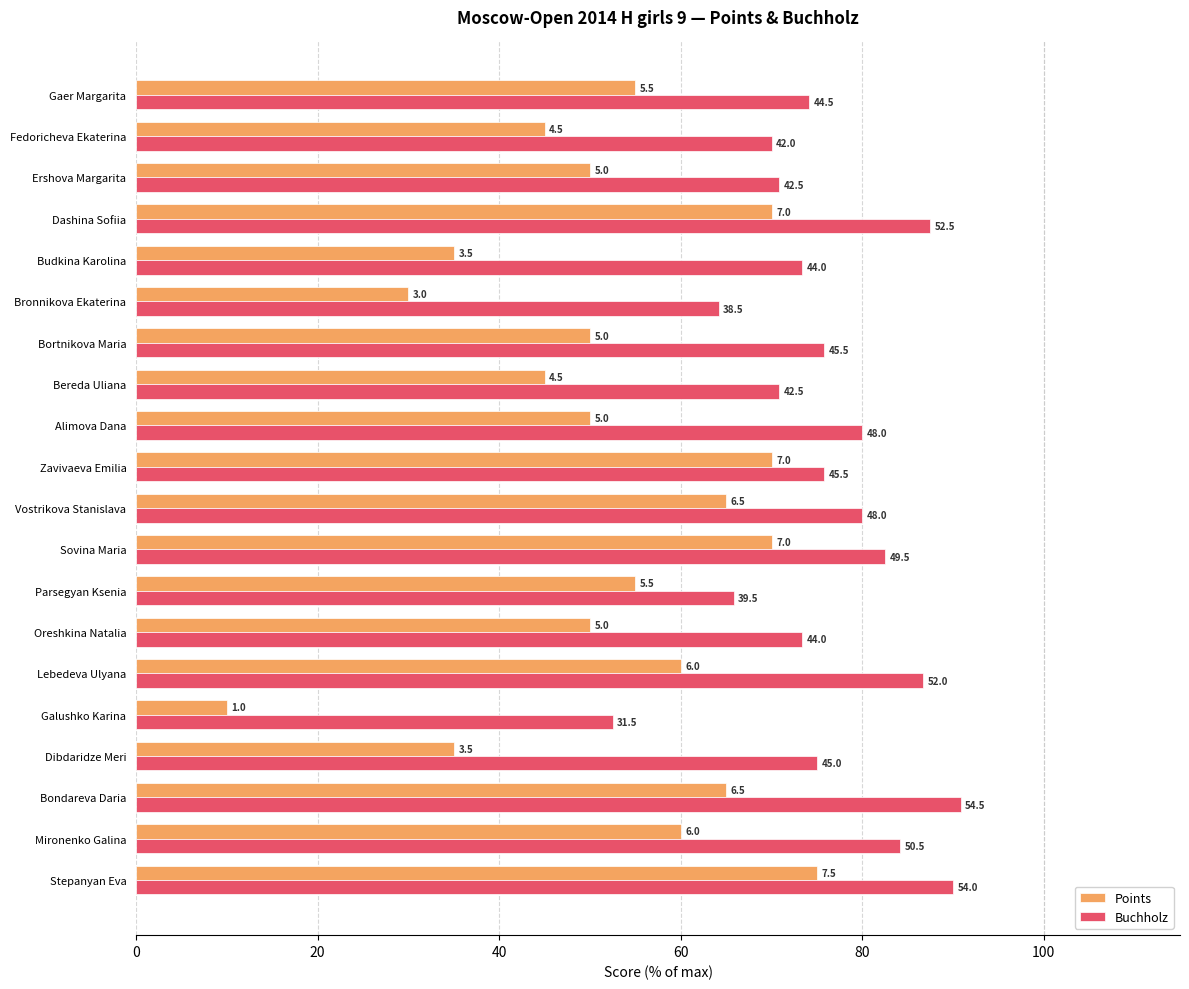

What is the highest value of the Buchholz series?

90.8